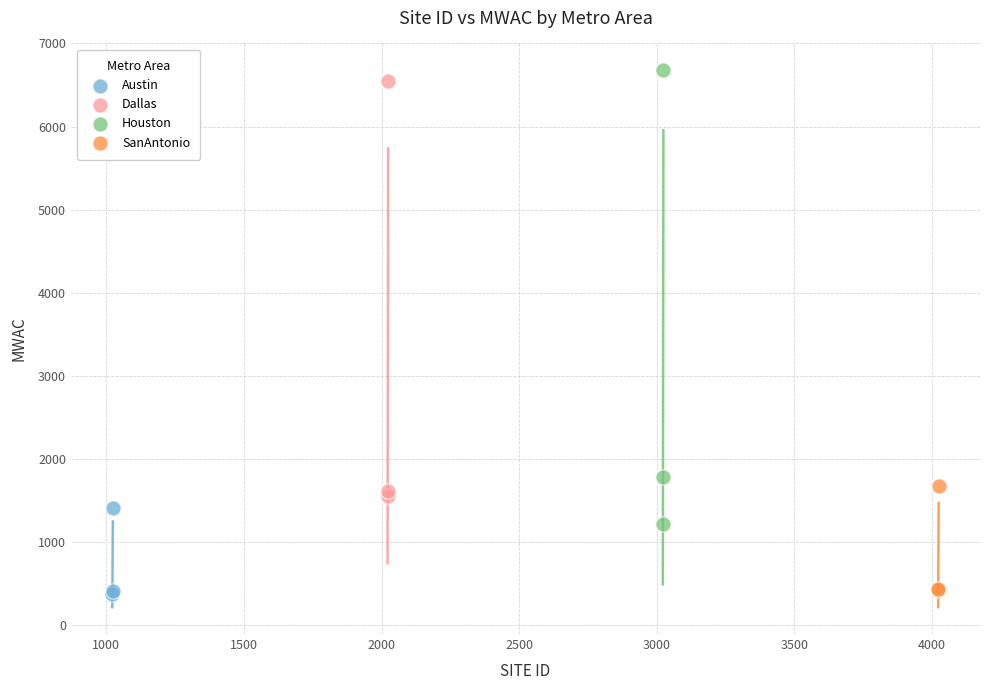

Which series has the widest spread of Y values?

Houston